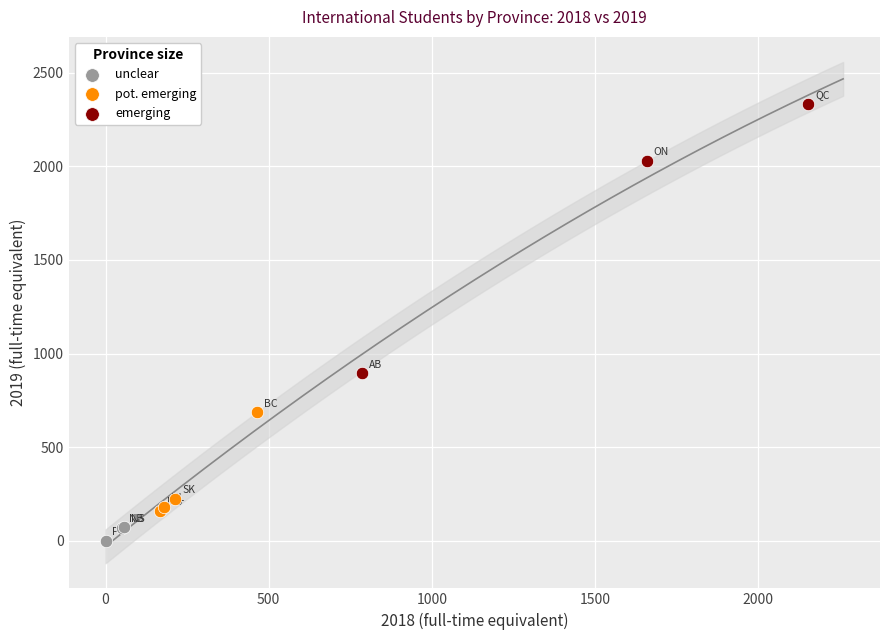

Which series has the largest Y range (max minus min)?

emerging